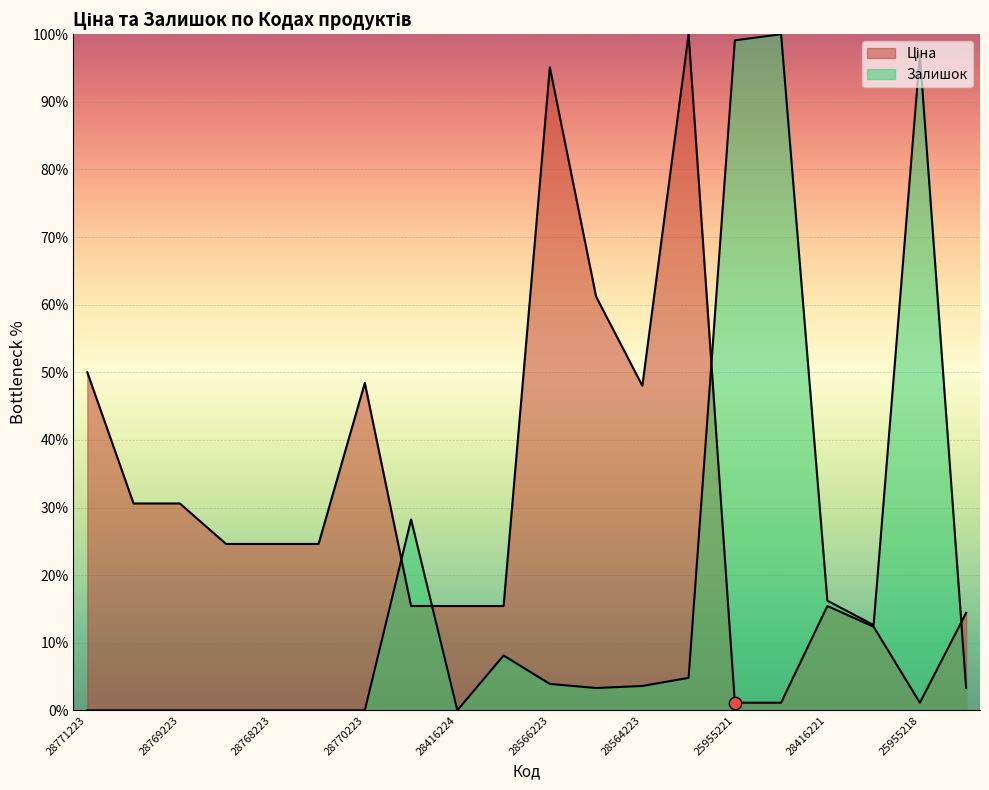

At how many categories does at least one series exceed 14?

19